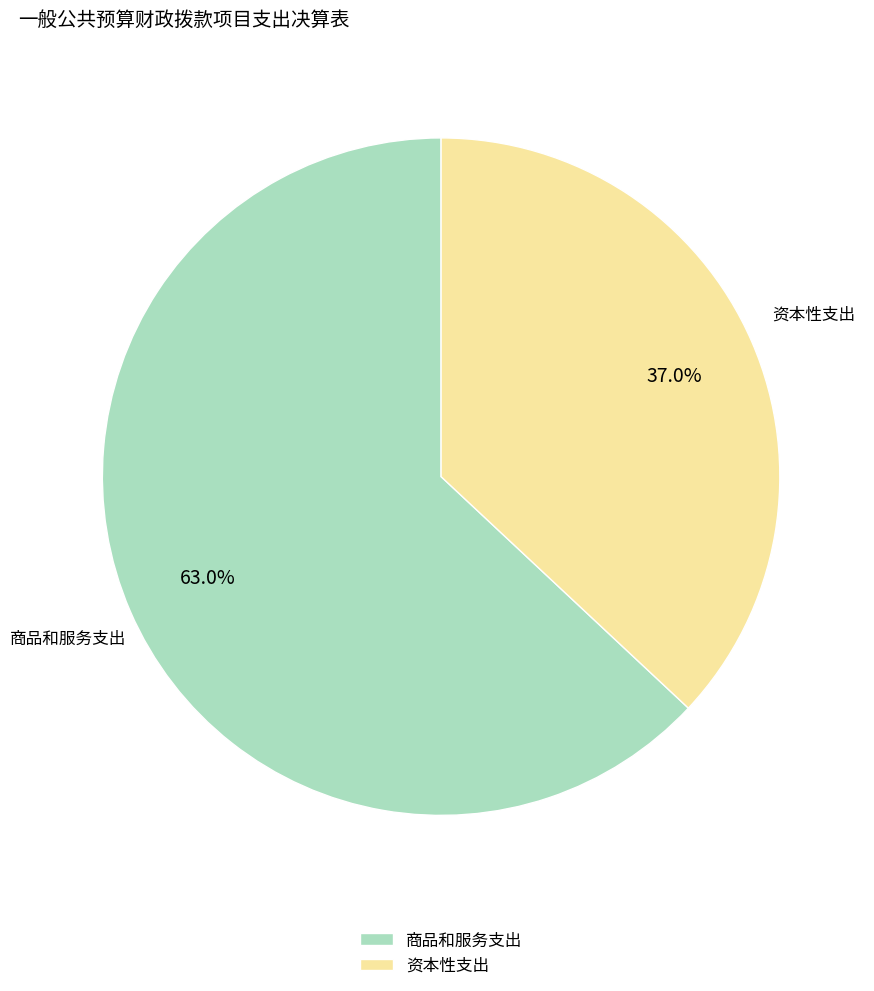

Which slice is the largest?

商品和服务支出